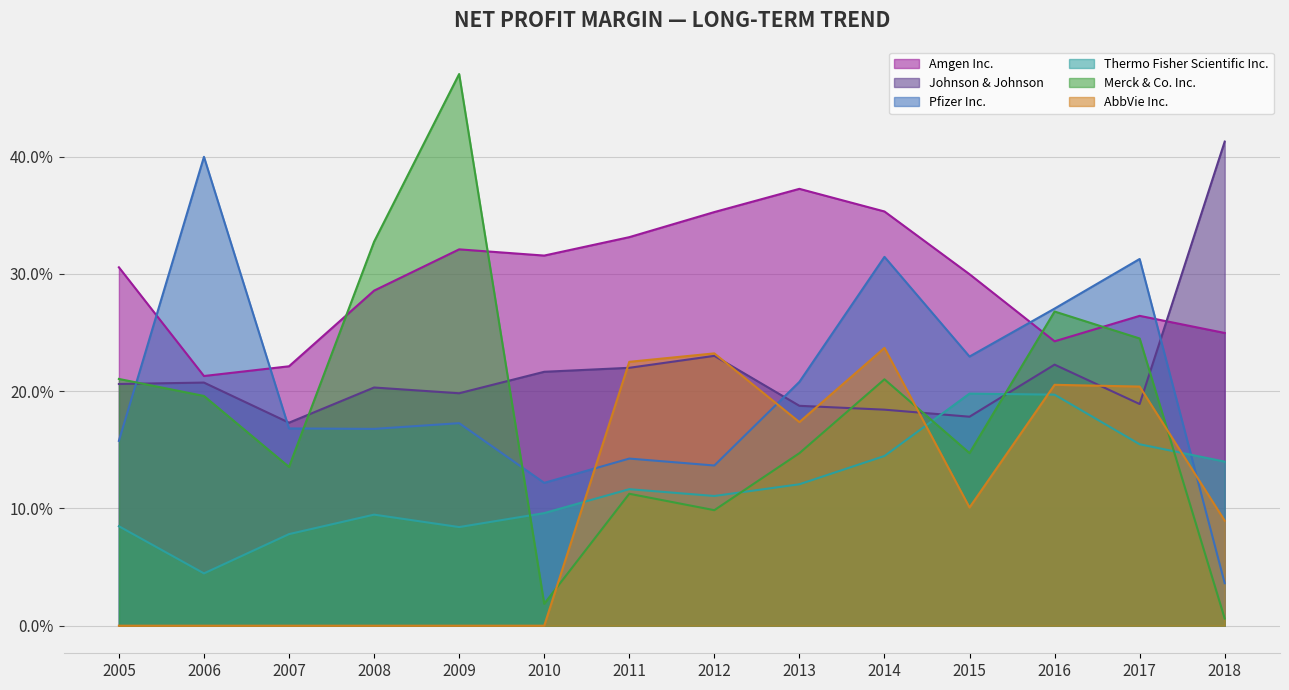

At how many categories does at least one series exceed 0?

14